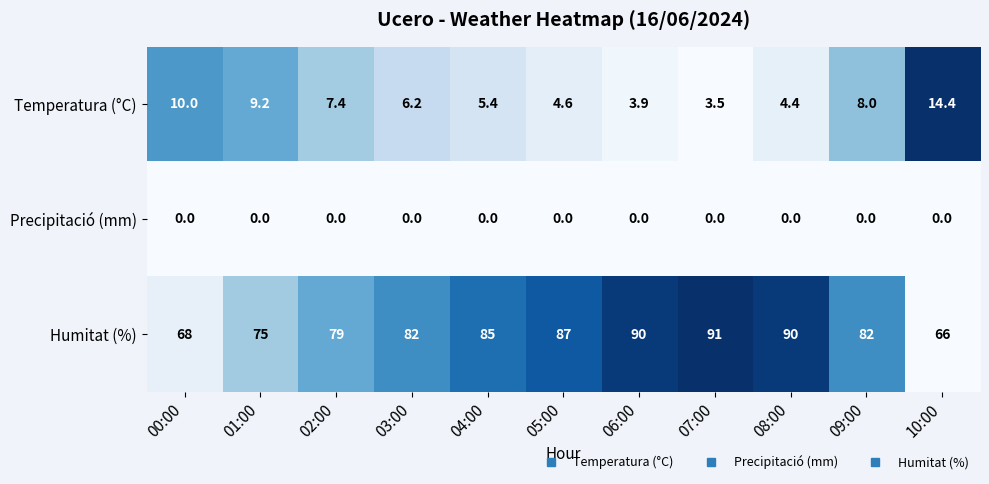

Which series has the widest spread of values?

Humitat (%)